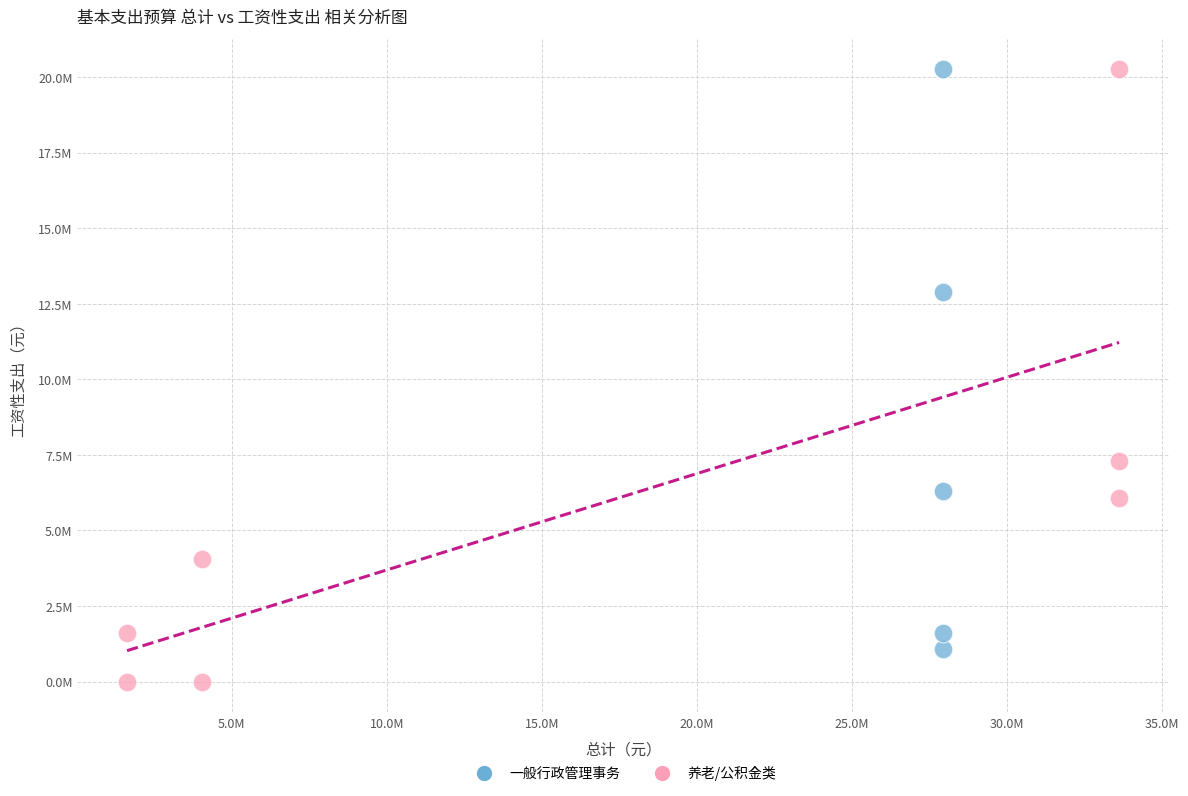

What are all the series names shown in the legend?

一般行政管理事务, 养老/公积金类